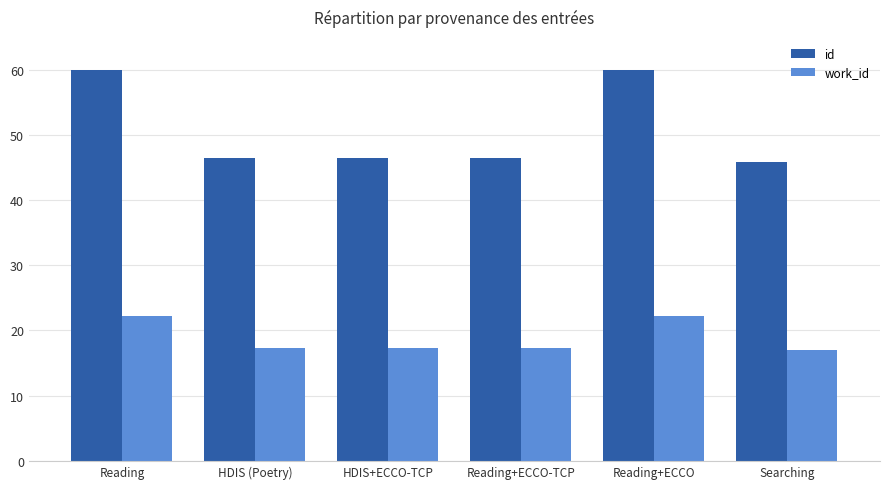

What position from the right is Reading+ECCO-TCP?

3